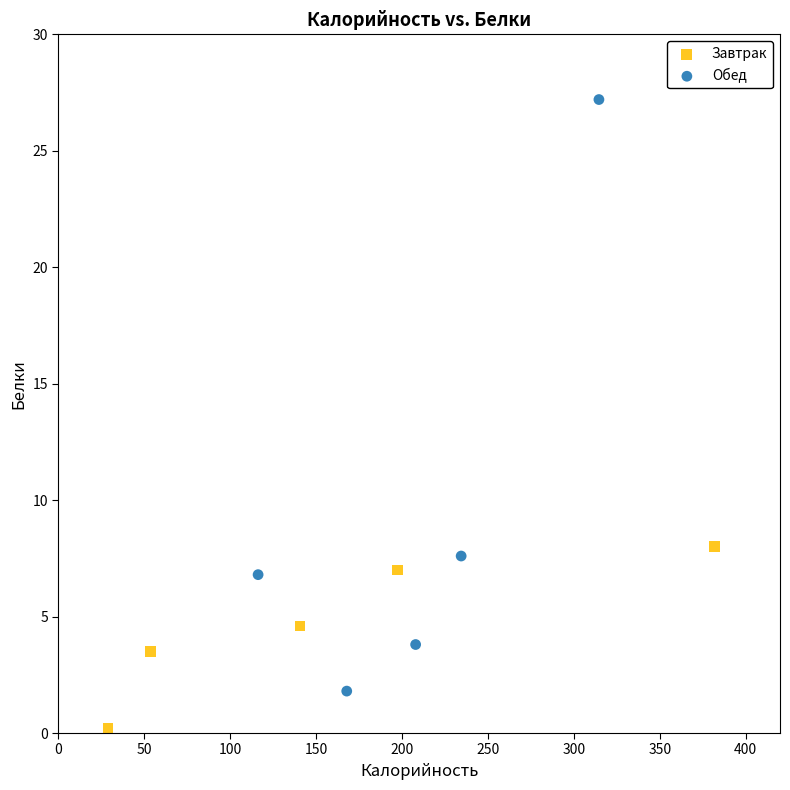

Which series contains the highest Y value?

Обед